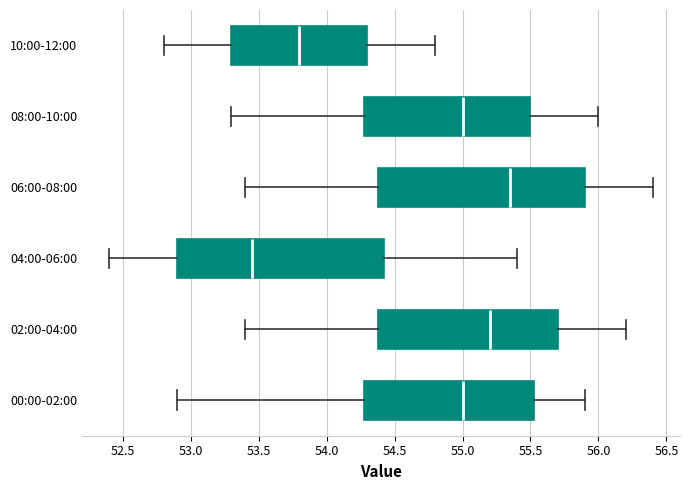

Which box's median line is the furthest to the right?

06:00-08:00